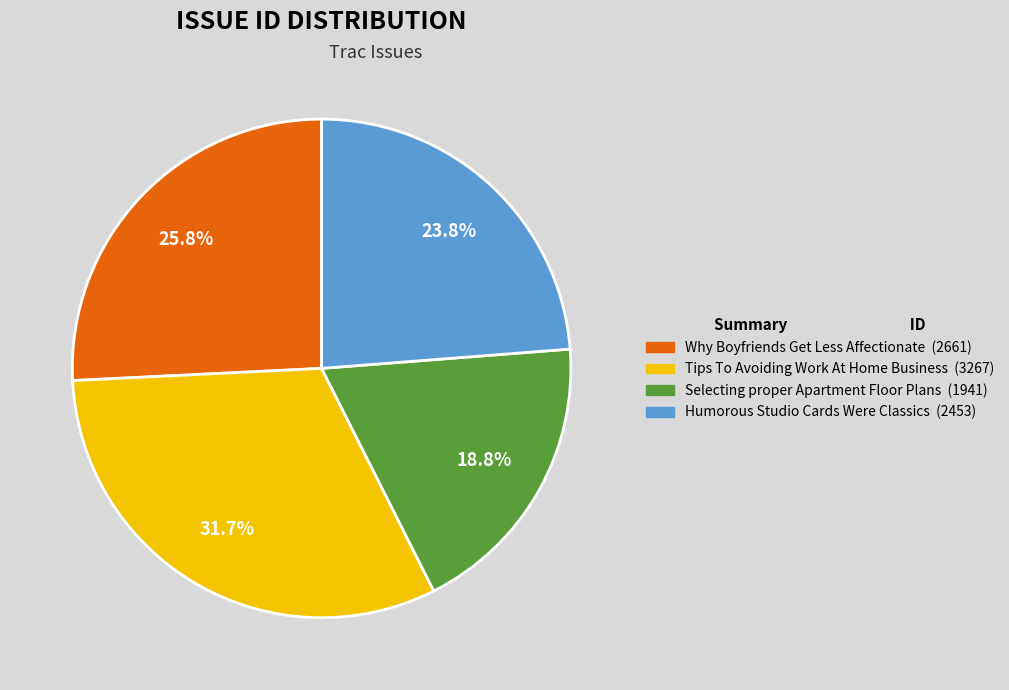

Approximately how many times larger is the value at Humorous Studio Cards Were Classics compared to Selecting proper Apartment Floor Plans?

1.3